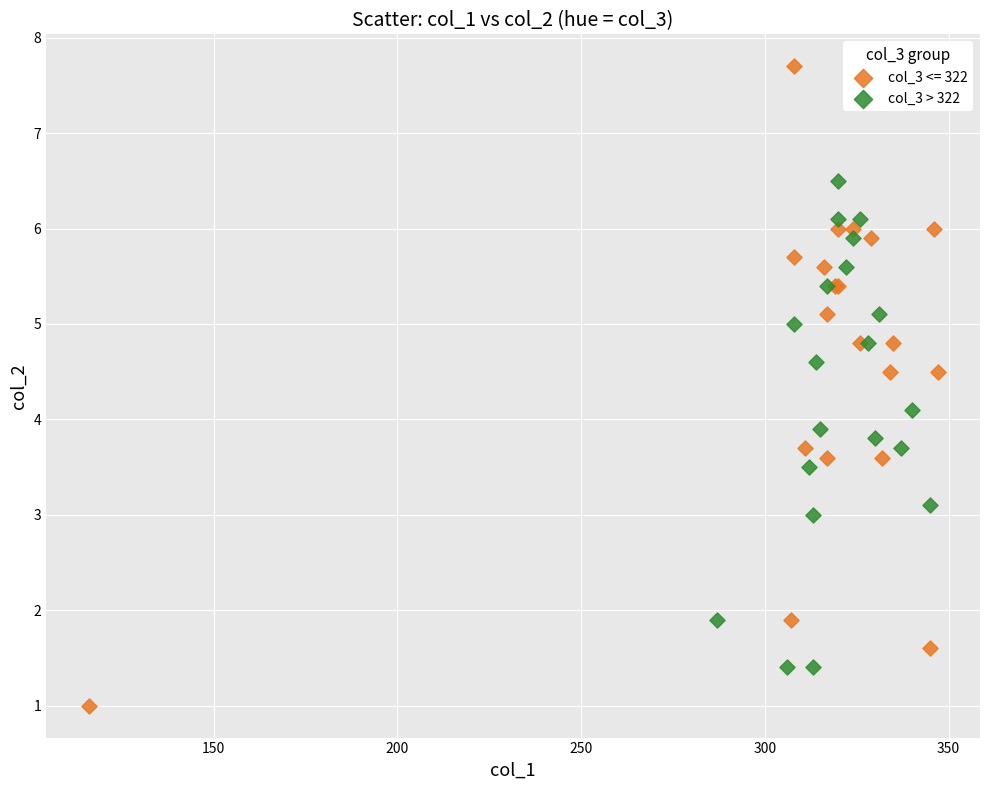

Which series reaches the minimum Y coordinate?

col_3 <= 322